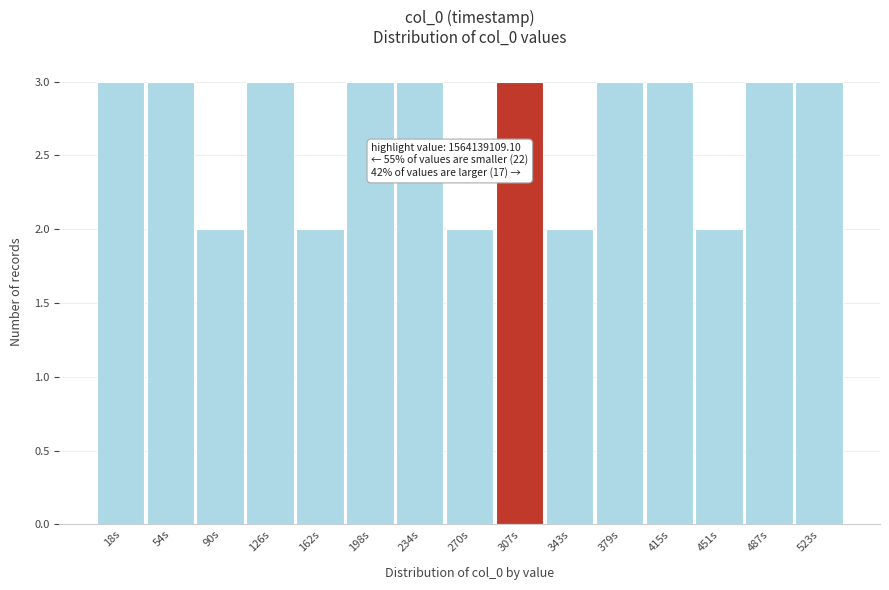

Reading left to right, extract all data points from this chart.

18s=3	54s=3	90s=2	126s=3	162s=2	198s=3	234s=3	270s=2	307s=3	343s=2	379s=3	415s=3	451s=2	487s=3	523s=3